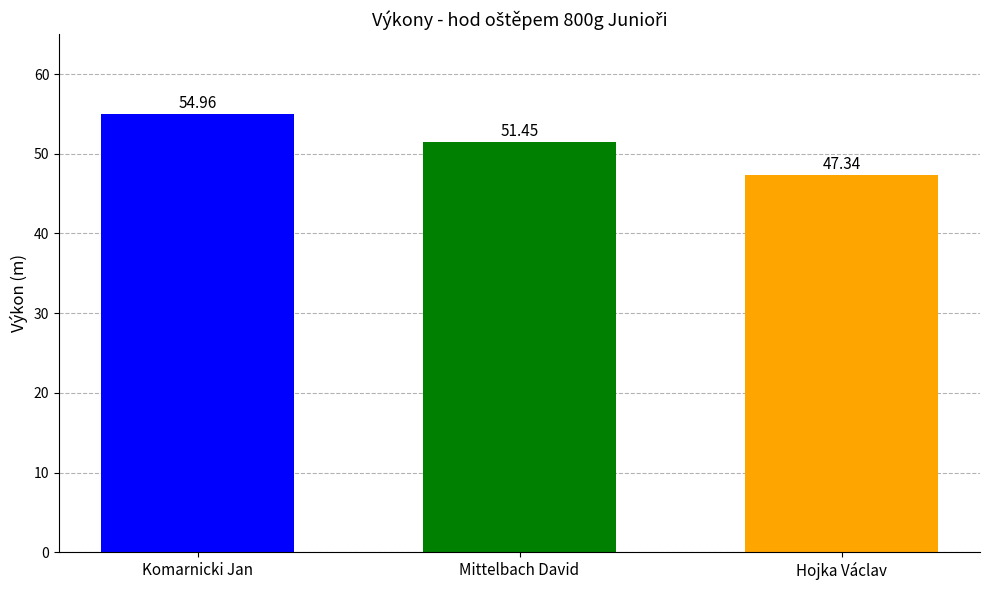

How many values are below 51?

1